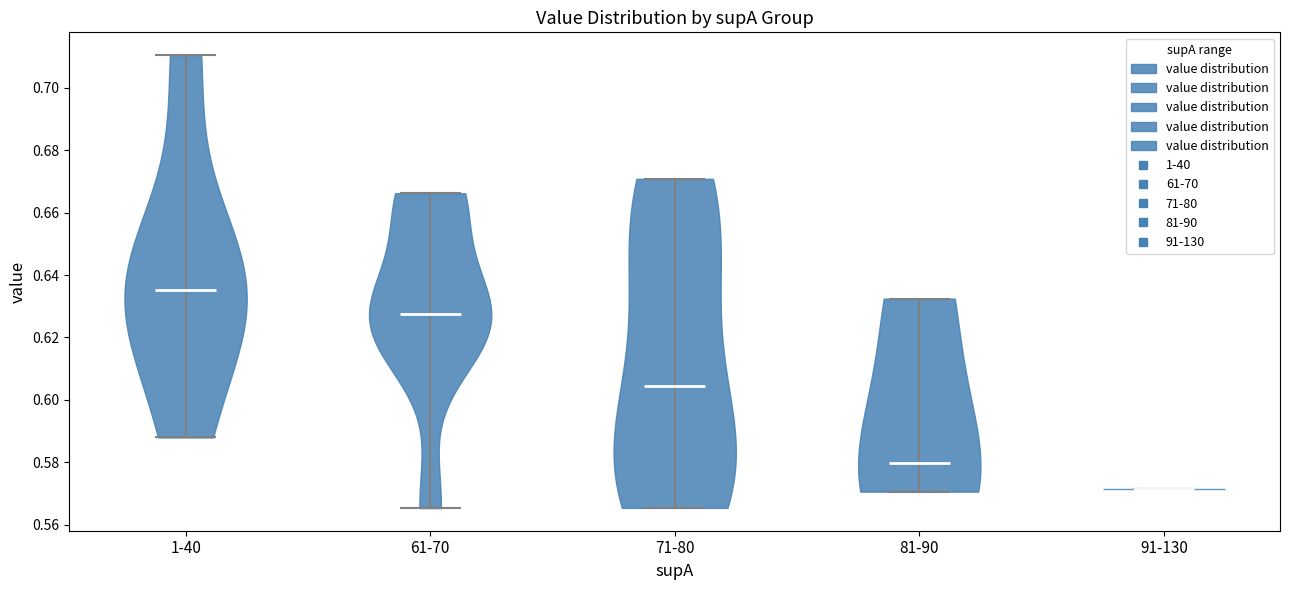

Which violin has the lowest median line?

91-130